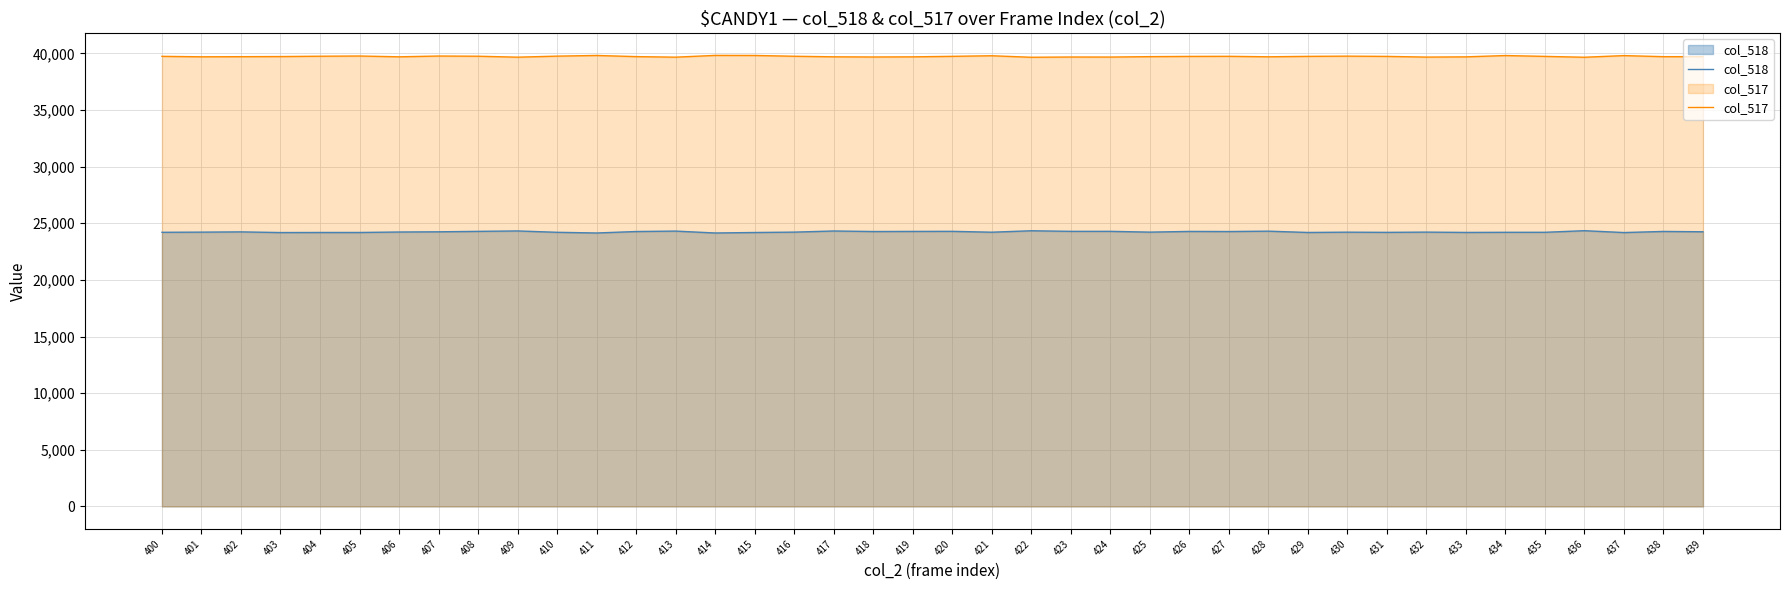

Reading right to left, extract all data points from this chart.

col_518: 439=24248	438=24277	437=24179	436=24343	435=24202	434=24201	433=24190	432=24218	431=24196	430=24213	429=24187	428=24301	427=24269	426=24278	425=24217	424=24286	423=24286	422=24337	421=24210	420=24286	419=24279	418=24270	417=24317	416=24217	415=24184	414=24141	413=24308	412=24270	411=24141	410=24202	409=24321	408=24284	407=24245	406=24227	405=24186	404=24186	403=24179	402=24239	401=24216	400=24202
col_517: 439=39704	438=39707	437=39801	436=39656	435=39732	434=39806	433=39690	432=39670	431=39731	430=39753	429=39734	428=39696	427=39738	426=39730	425=39709	424=39673	423=39677	422=39654	421=39788	420=39736	419=39691	418=39679	417=39694	416=39744	415=39813	414=39819	413=39663	412=39712	411=39813	410=39754	409=39663	408=39746	407=39763	406=39694	405=39765	404=39746	403=39717	402=39706	401=39695	400=39736